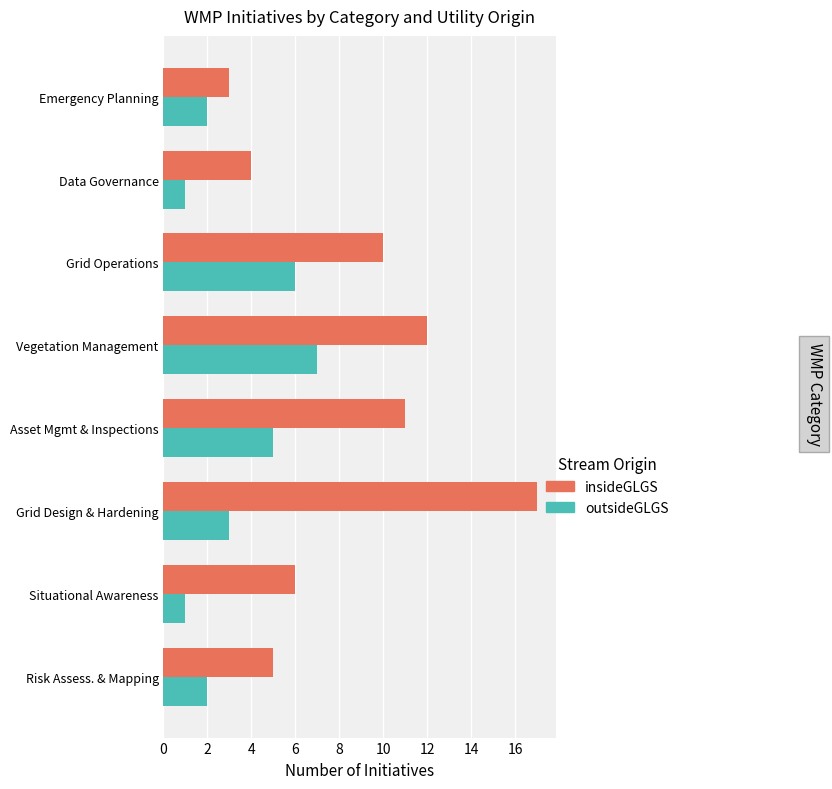

What is the sum of all insideGLGS values?

68